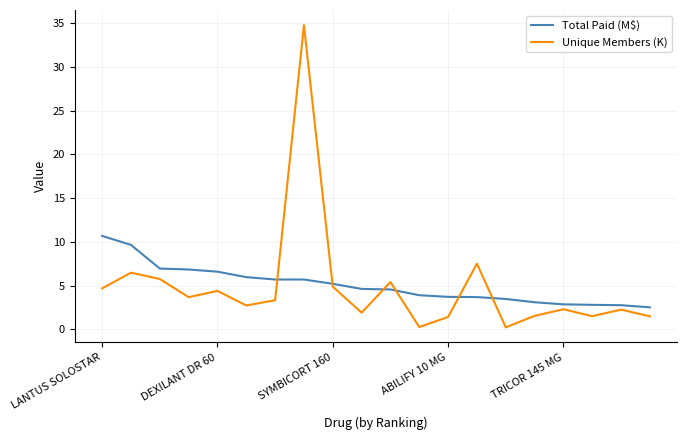

Which series has the largest range (max minus min)?

Unique Members (K)